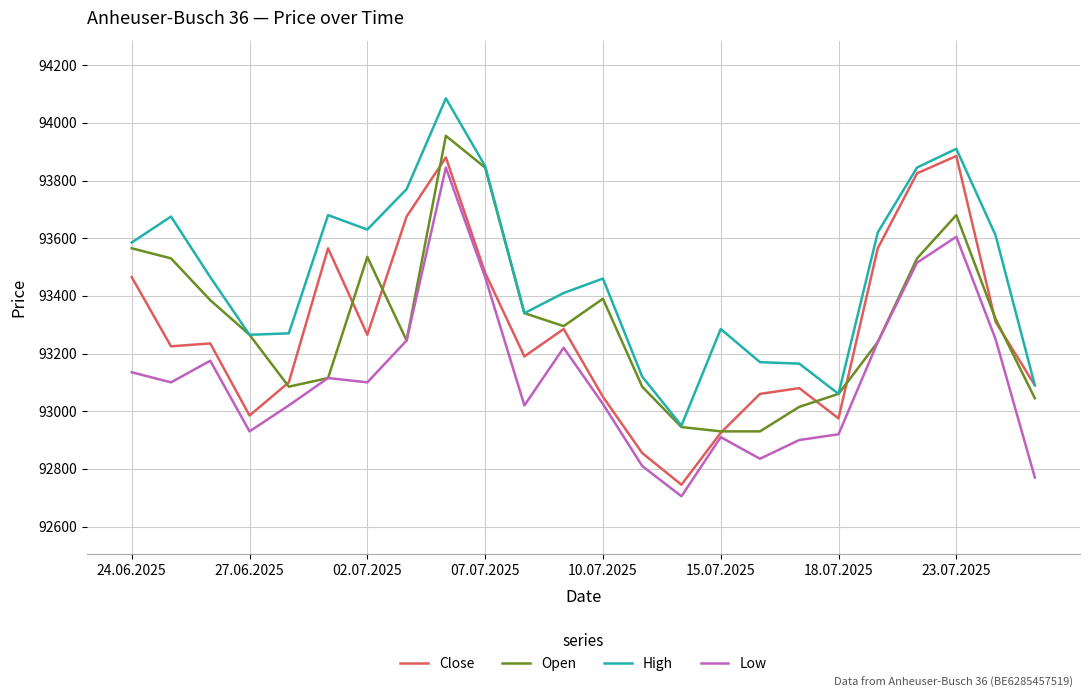

Which series has the largest total across all categories?

High